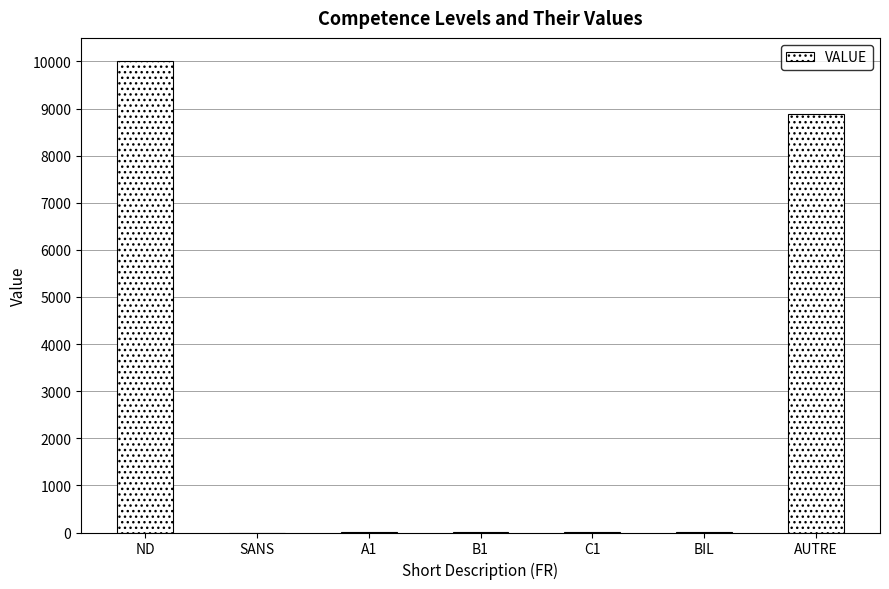

Is it true that the value at AUTRE is 3797?

False